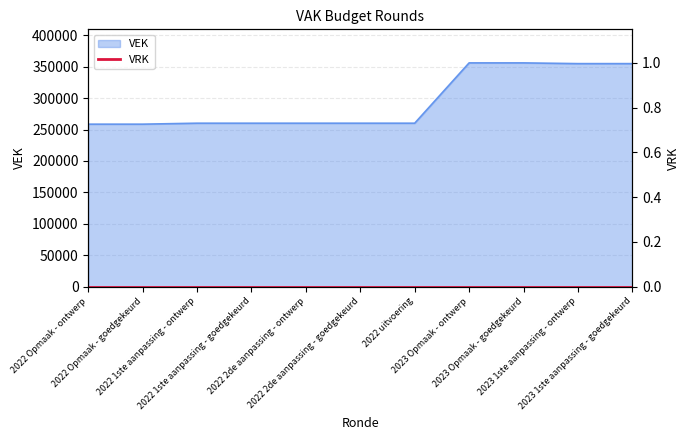

What is the average value?

294493